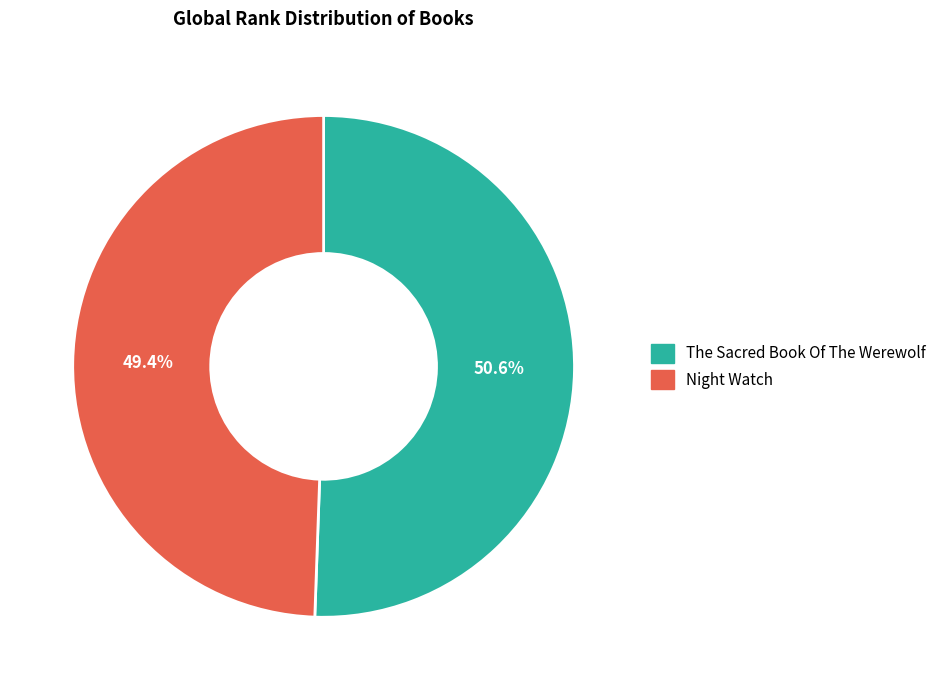

Between Night Watch and The Sacred Book Of The Werewolf, which is larger?

The Sacred Book Of The Werewolf